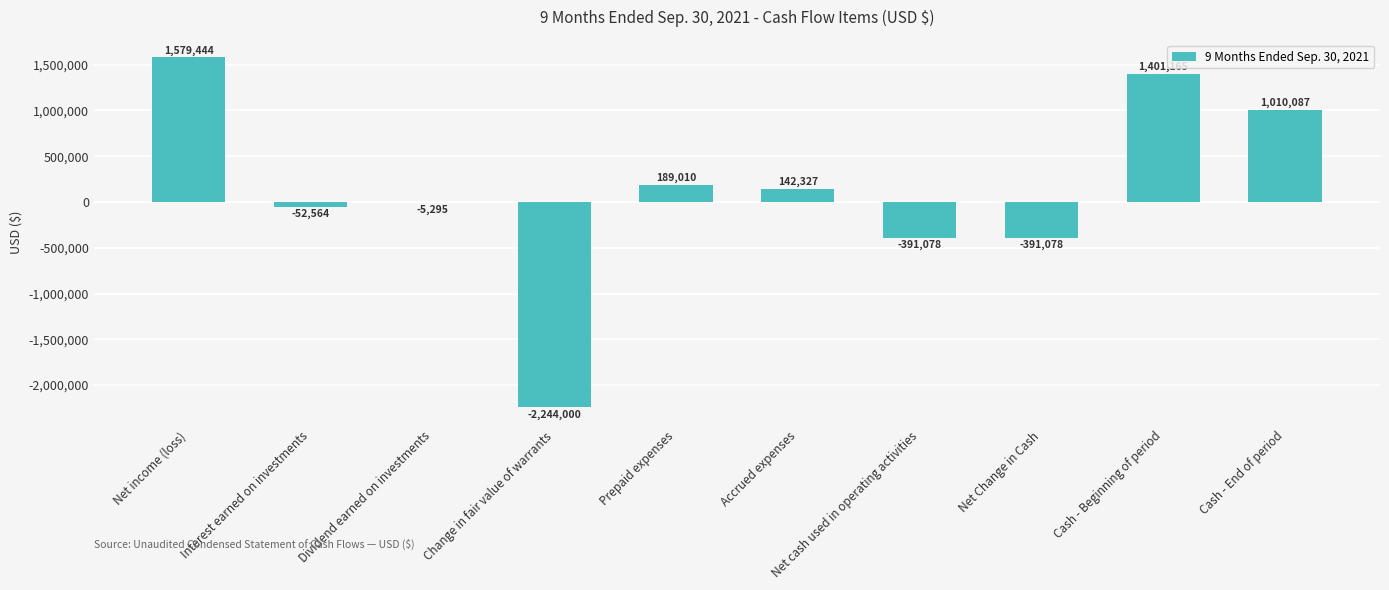

What is the sum of all values?

1238018